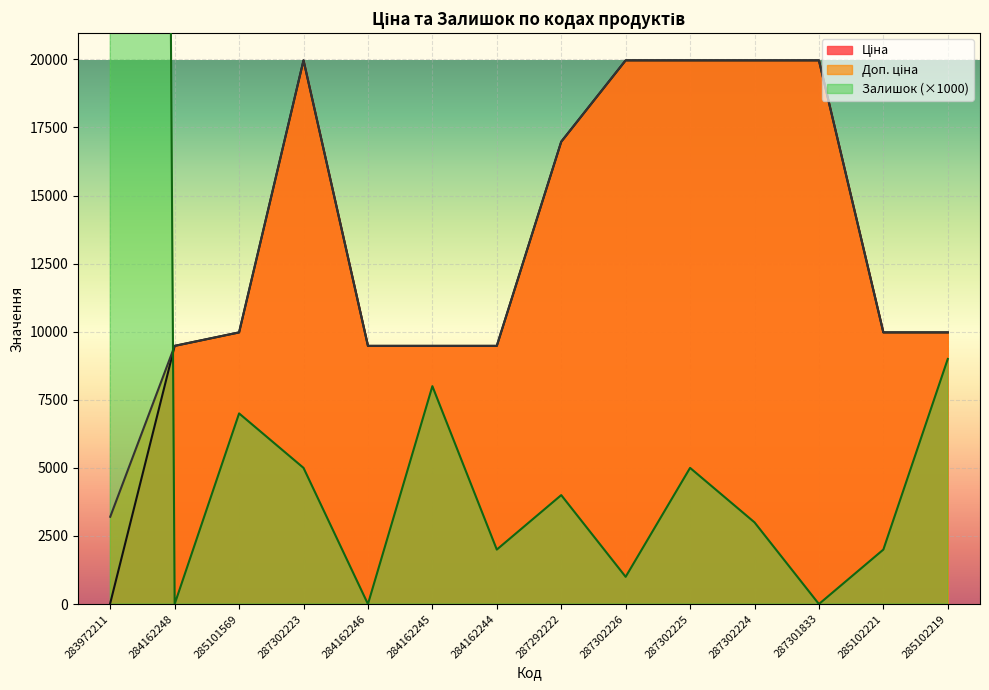

Between 287302226 and 287292222, which is larger?

287302226